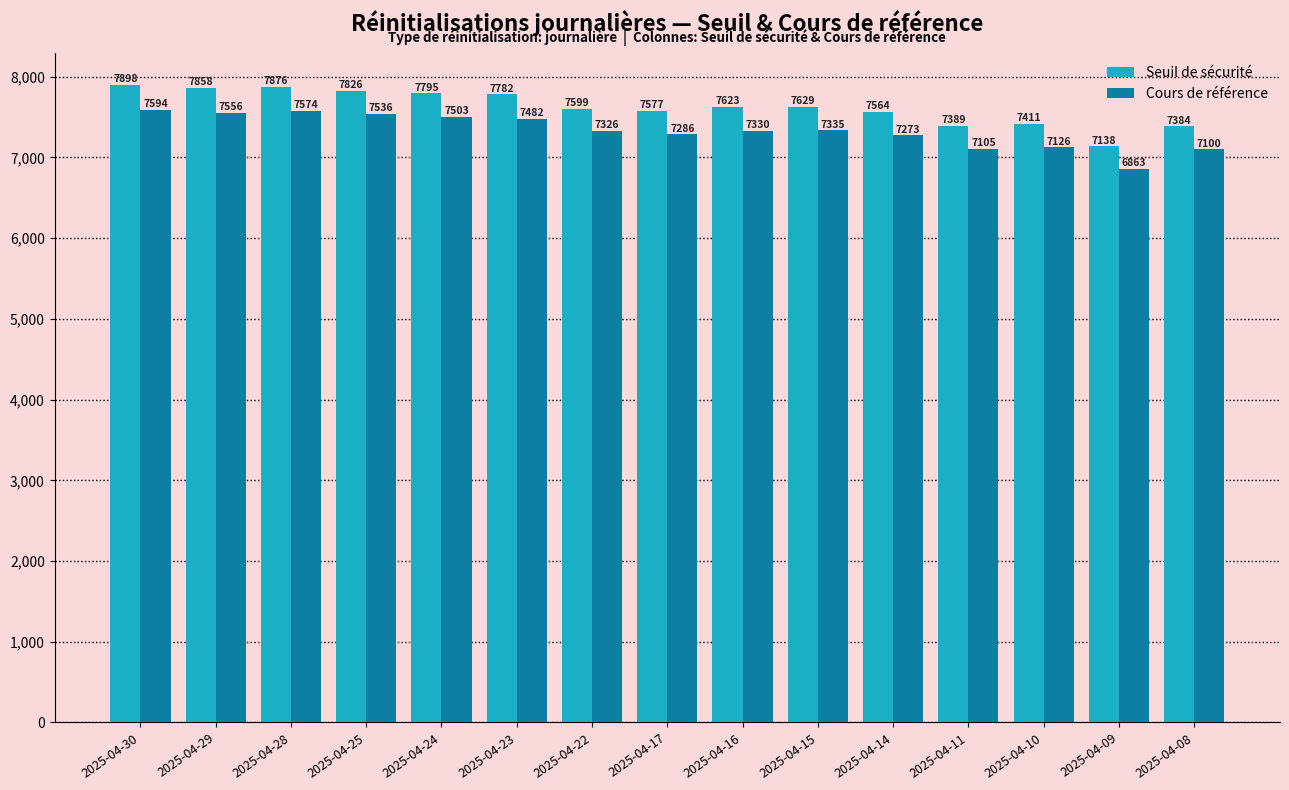

Where is Cours de référence nearest to the value 7228?

2025-04-14